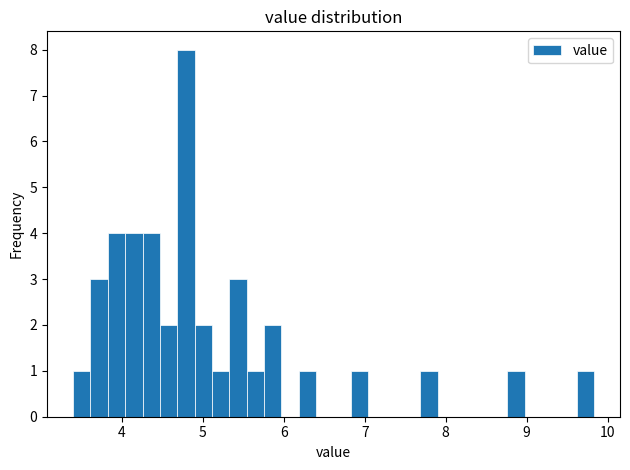

Read against the x-axis, roughly where is the centre of the tallest bar?

4.8